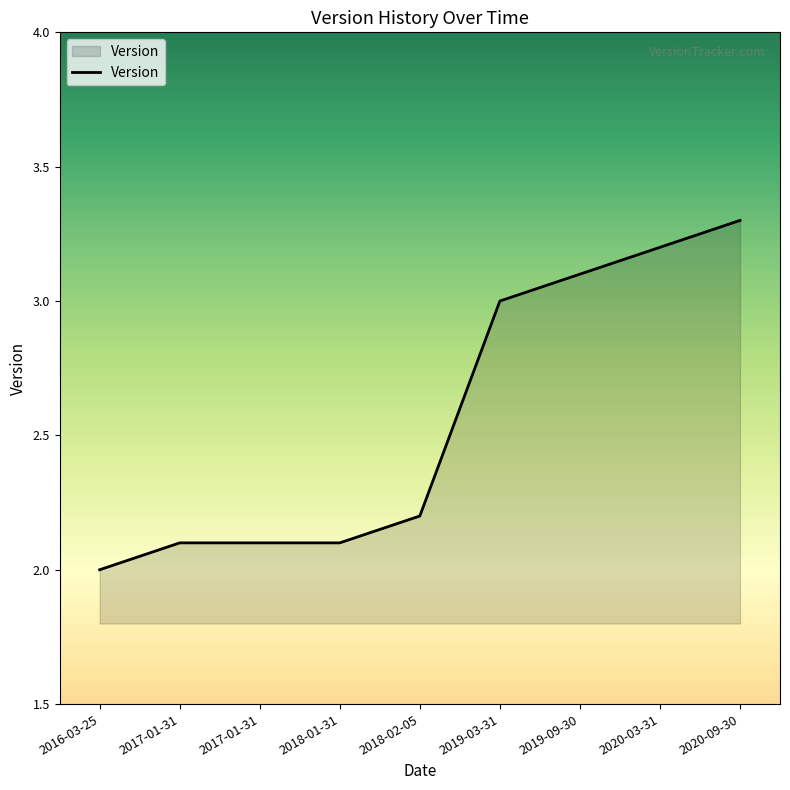

Is this an area chart (filled region under the line)?

Yes